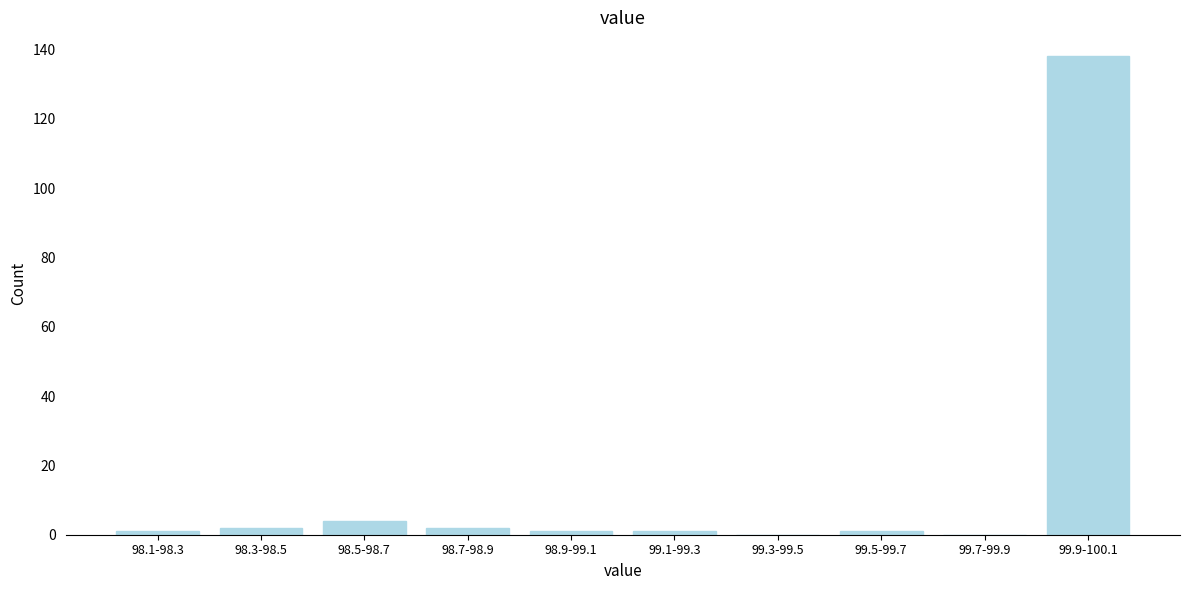

Reading left to right, transcribe all the data shown in this chart.

98.1-98.3=1	98.3-98.5=2	98.5-98.7=4	98.7-98.9=2	98.9-99.1=1	99.1-99.3=1	99.3-99.5=0	99.5-99.7=1	99.7-99.9=0	99.9-100.1=138